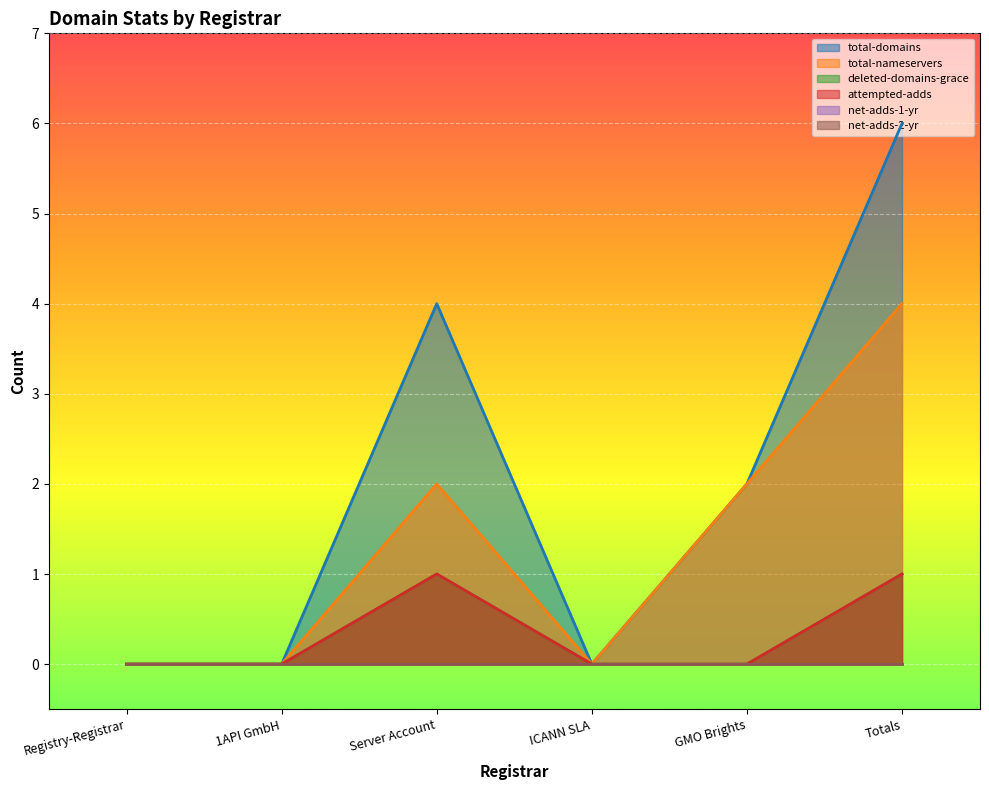

What is the difference between the maximum and minimum values in the total-domains series?

6